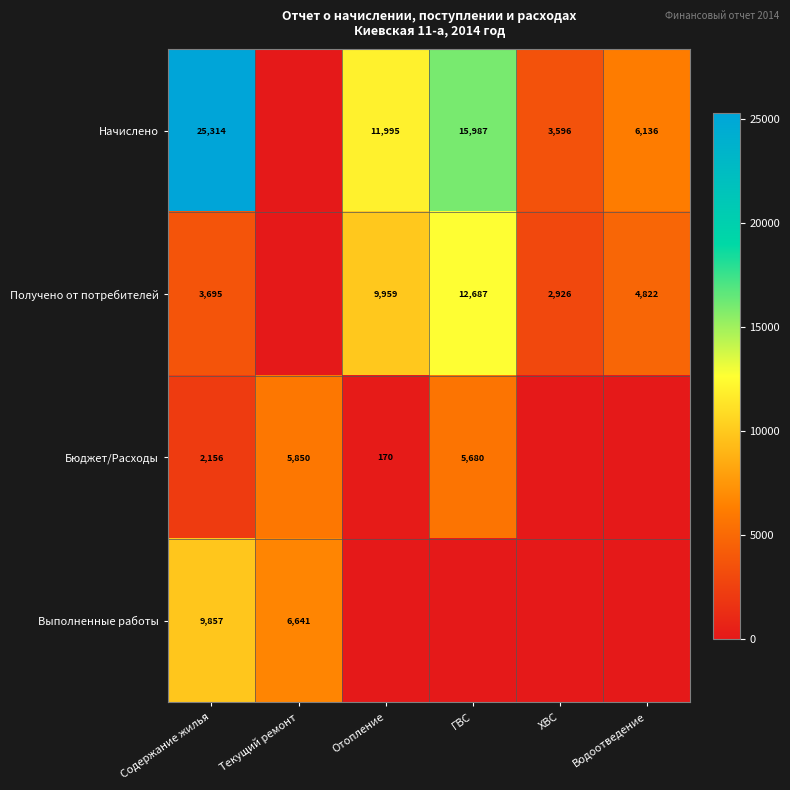

The value of Бюджет/Расходы at ГВС is 3734. True or false?

False